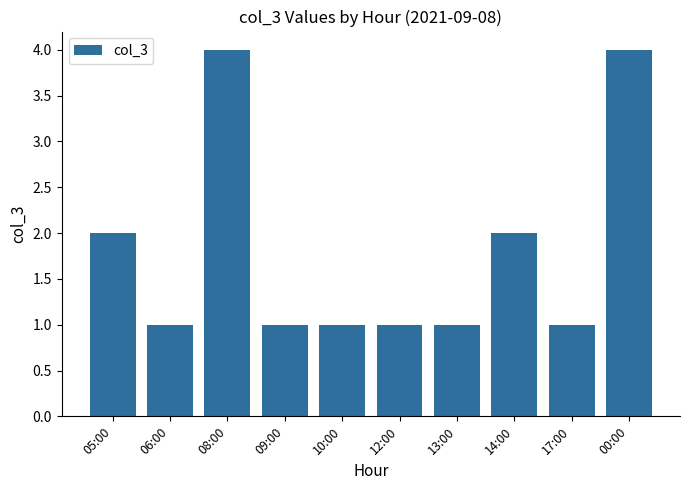

What is the greatest value displayed?

4